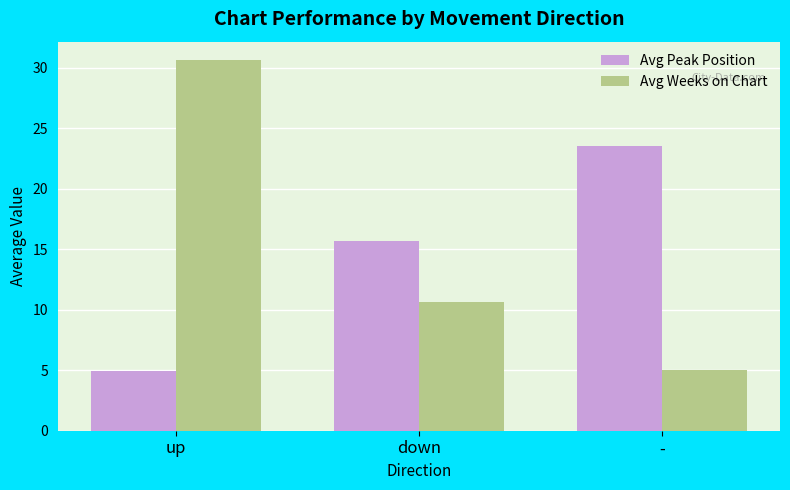

The value of Avg Peak Position at - is 23.5. True or false?

True